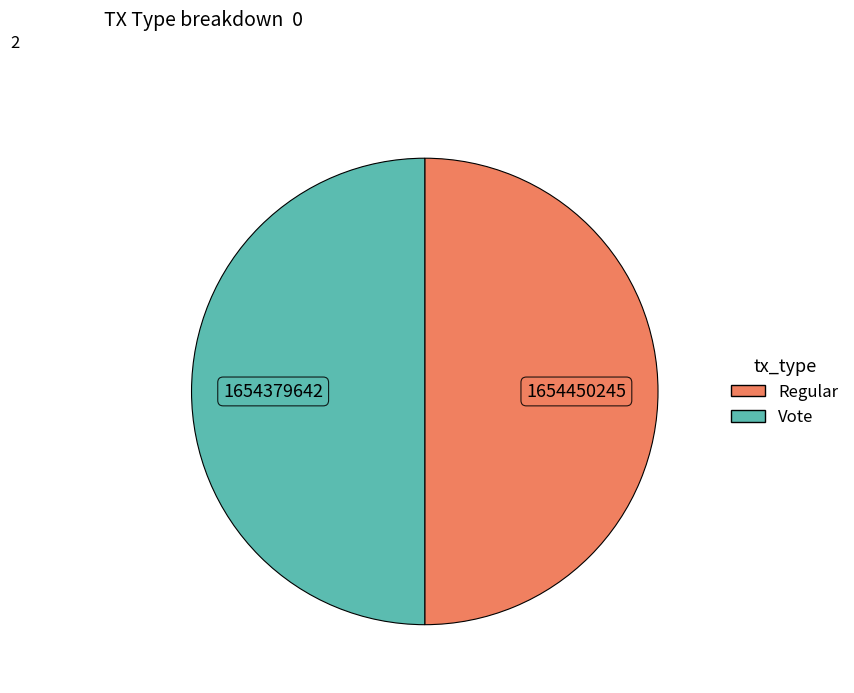

Is the sum of Regular and Vote greater than half?

Yes